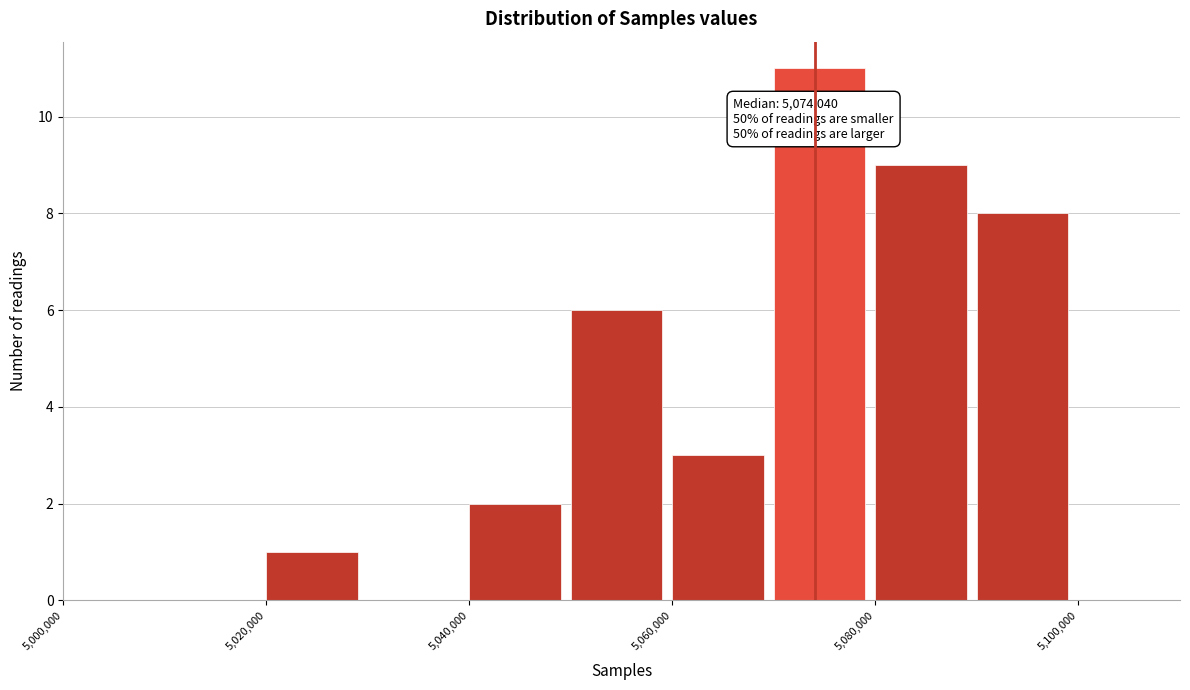

Over which range of the x-axis is the bar tallest?

5070000 to 5080000